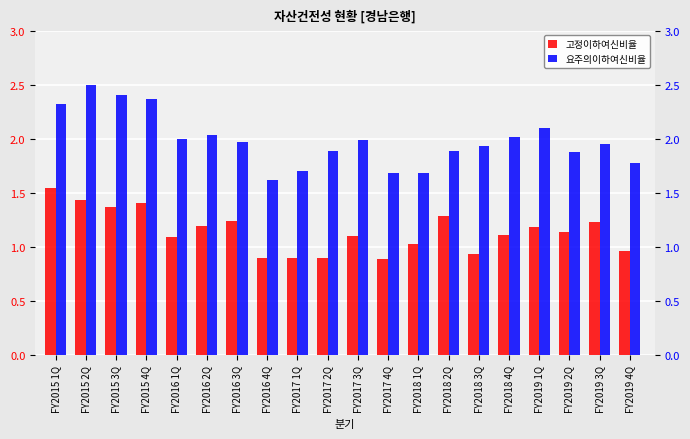

What is the total value across all series at FY2015 1Q?

3.9